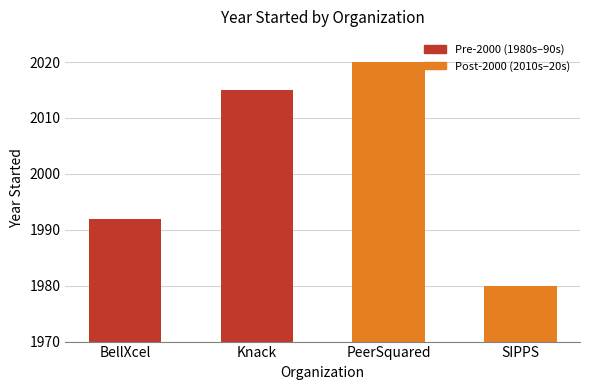

What is the change in value from BellXcel to PeerSquared?

+28